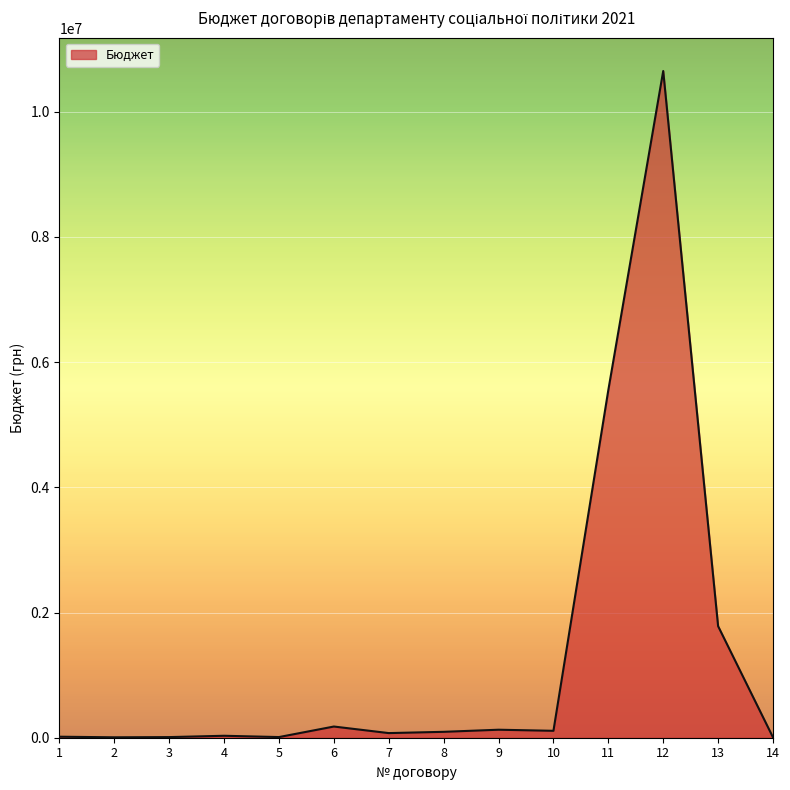

What is the difference between the values at 5 and 9?

117277.2